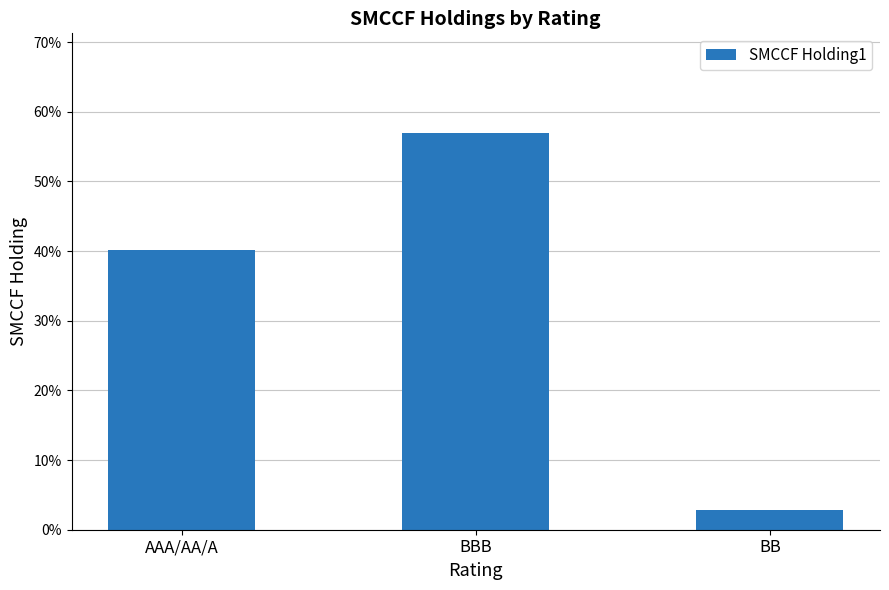

What is the difference between the maximum and minimum values?

0.5